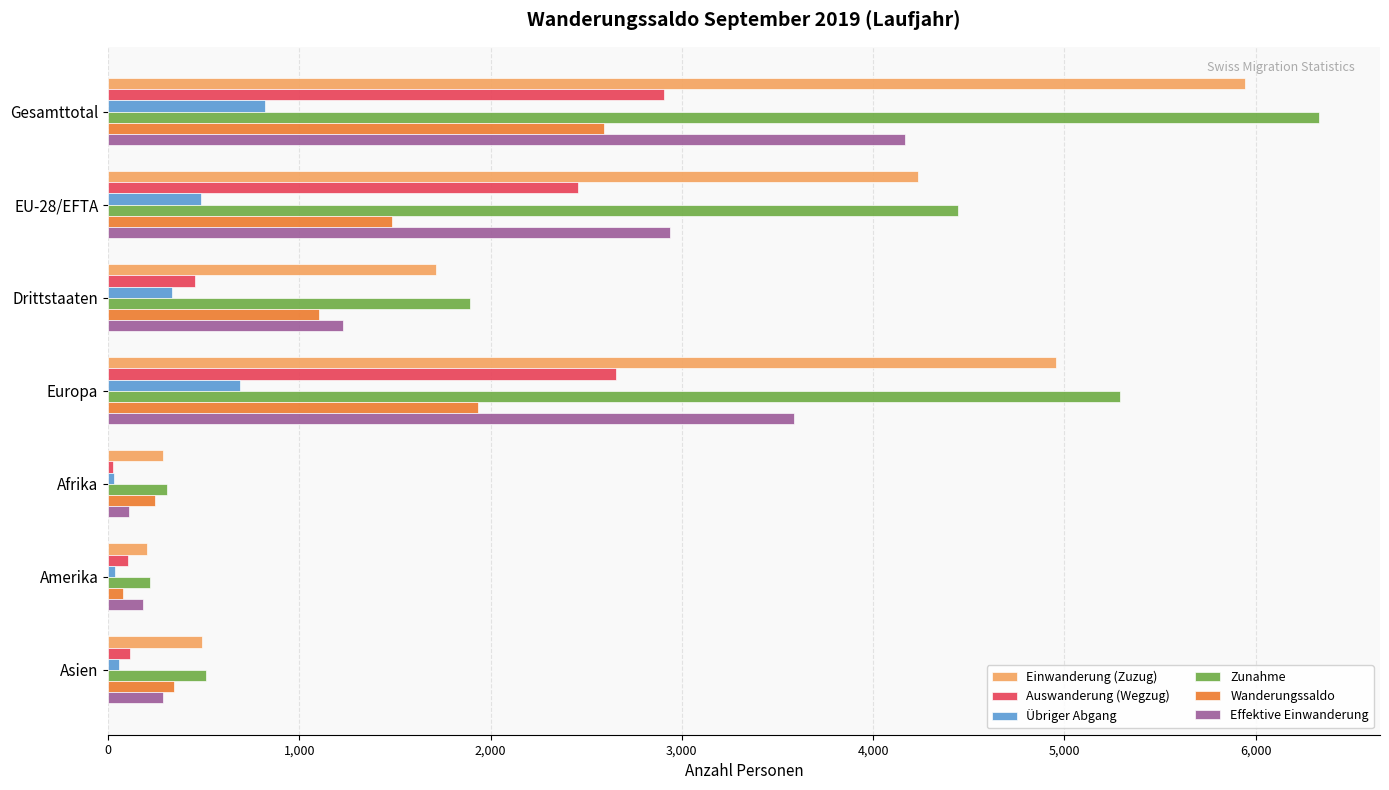

The Einwanderung (Zuzug) series shows 4104 at Gesamttotal. True or false?

False